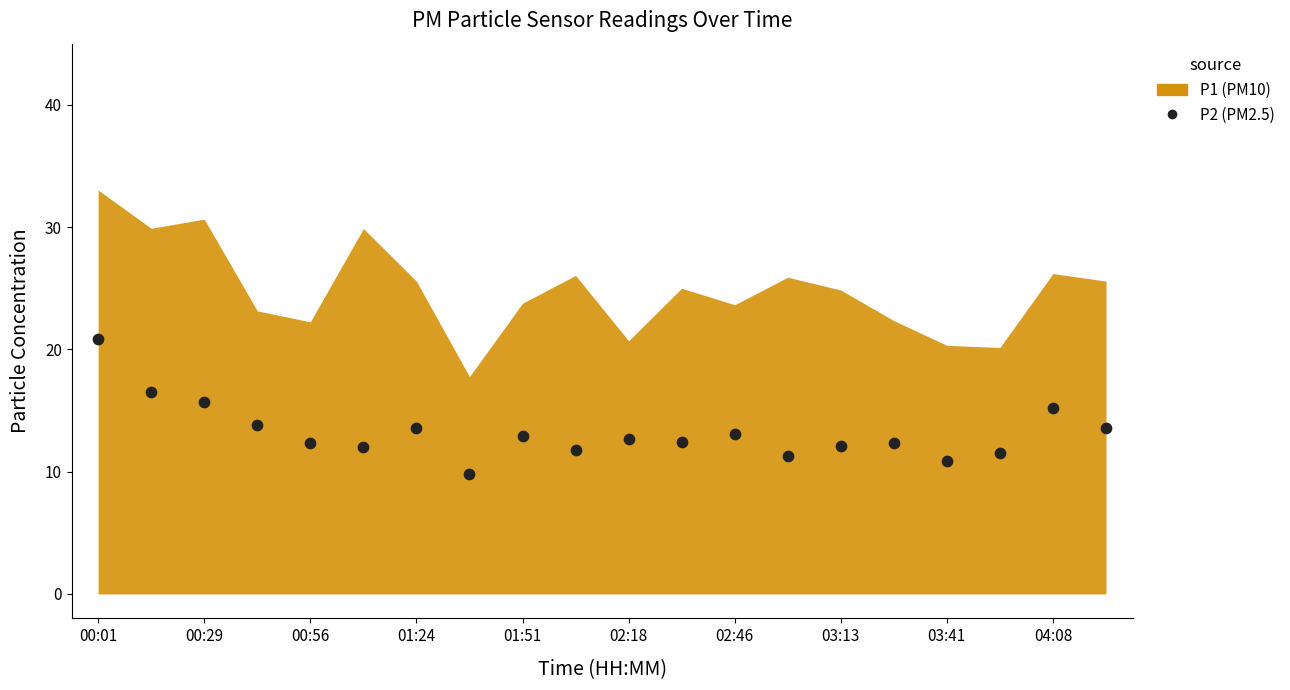

What is the range of Y values (max minus min)?

11.1